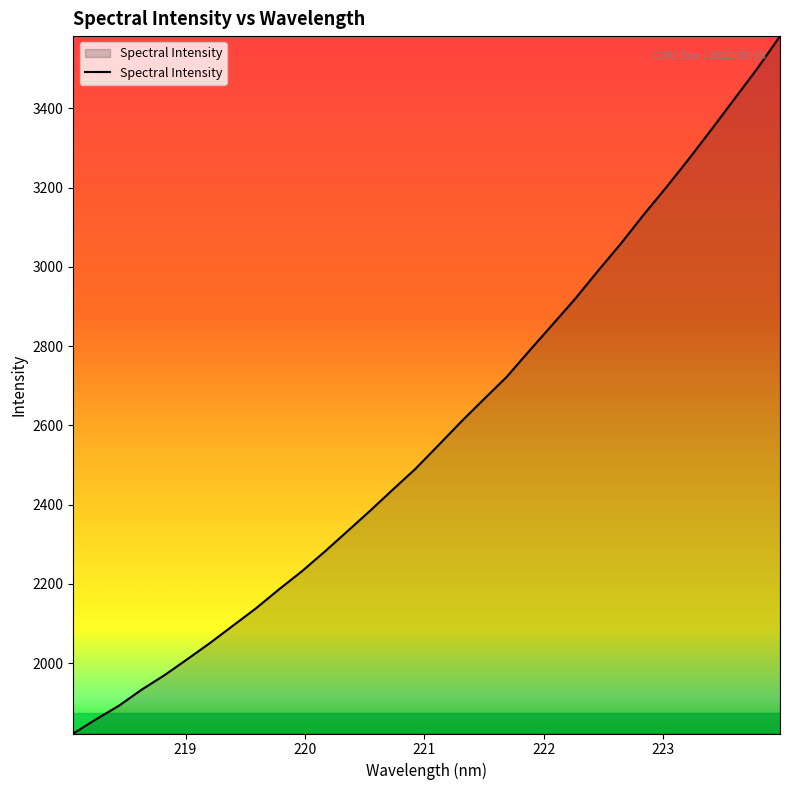

What is the maximum value shown in the chart?

3582.5